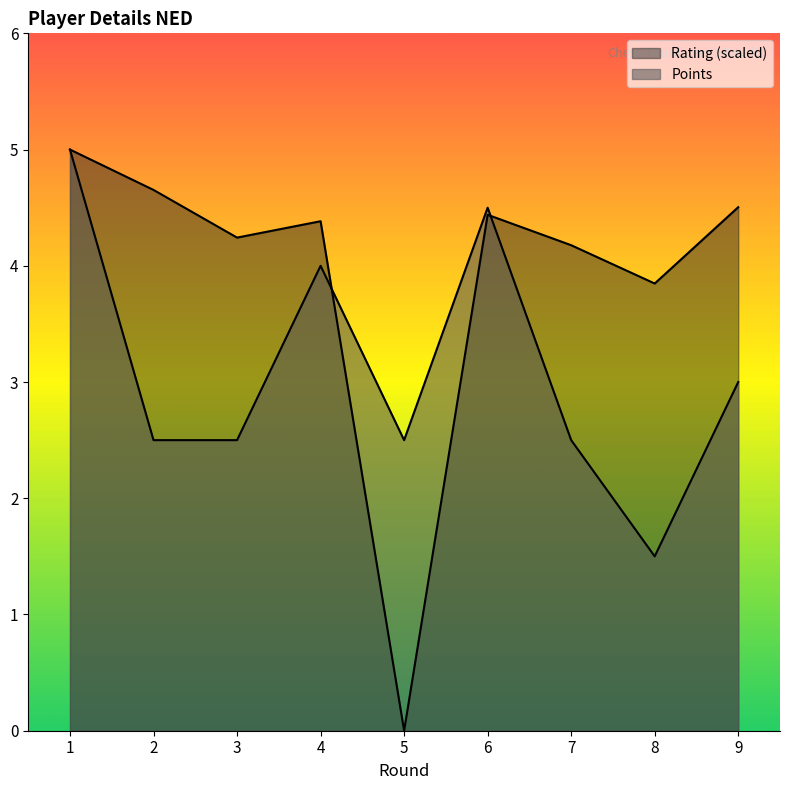

The value of Points at 3 is 1.2. True or false?

False